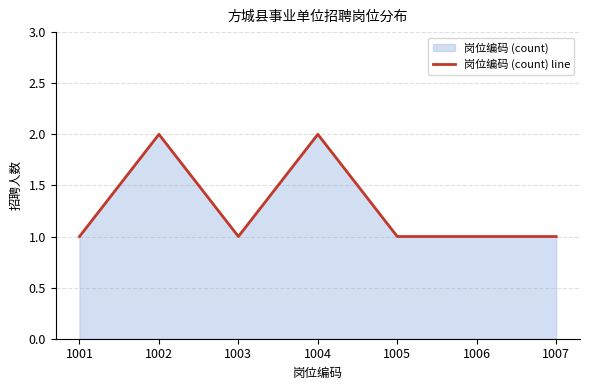

List the labels in order of value, largest first.

1002, 1004, 1001, 1003, 1005, 1006, 1007